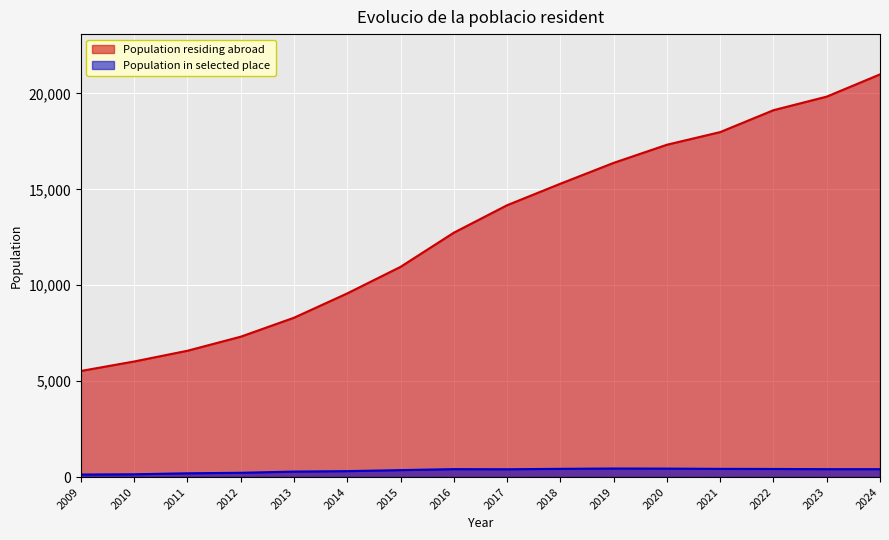

Which series has the largest range (max minus min)?

Population residing abroad